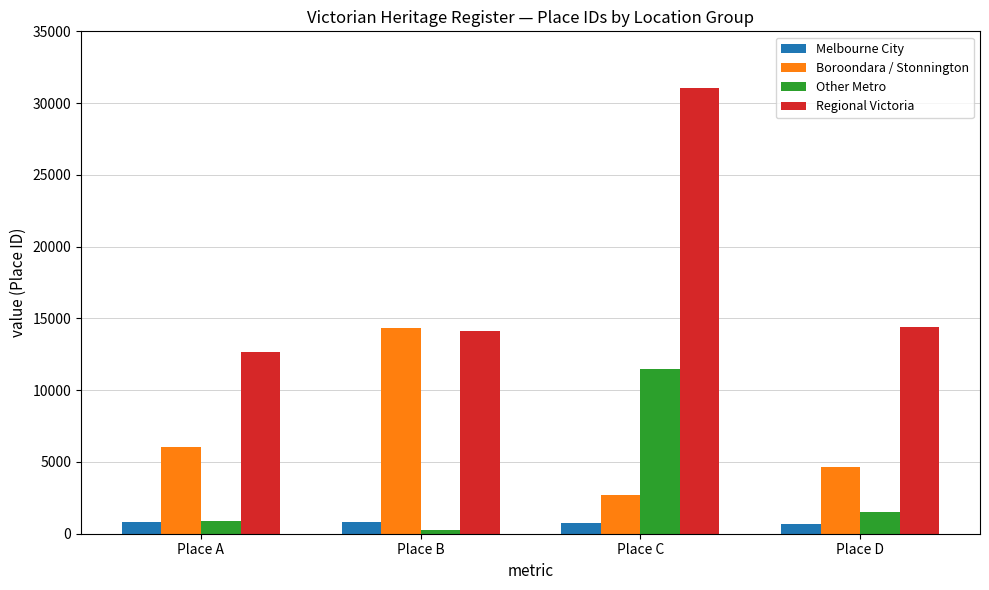

Are the bars grouped side by side (vs. stacked)?

Yes